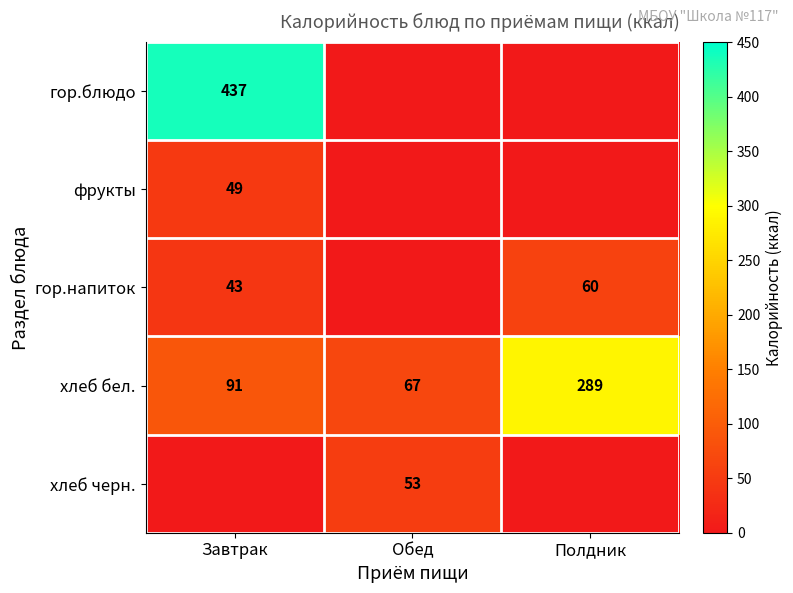

At which category is the sum across all series the highest?

Завтрак